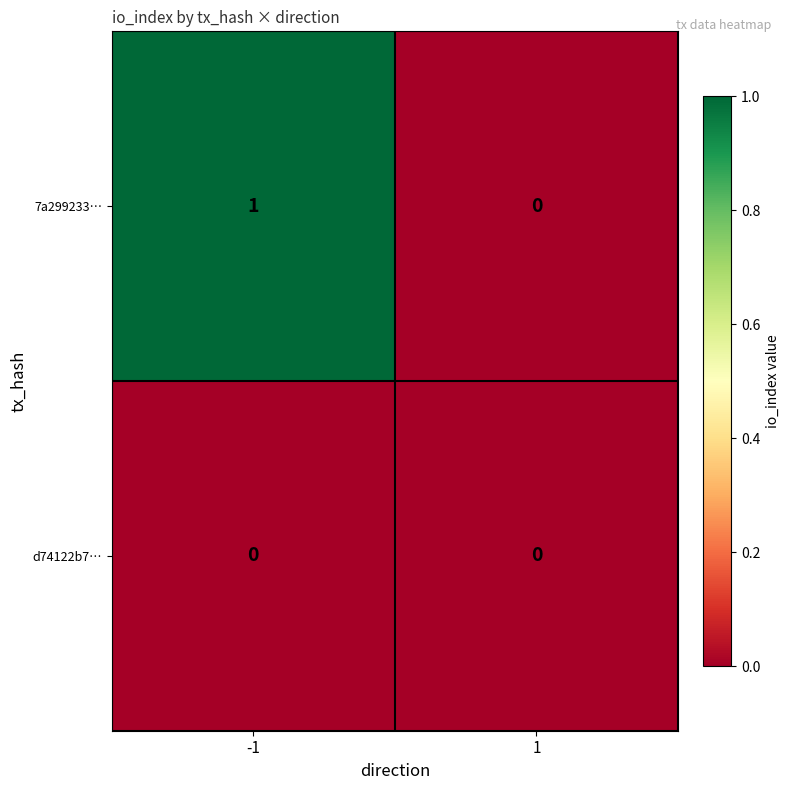

Reading left to right, extract all data points from this chart.

7a299233…: -1=1	1=0
d74122b7…: -1=0	1=0